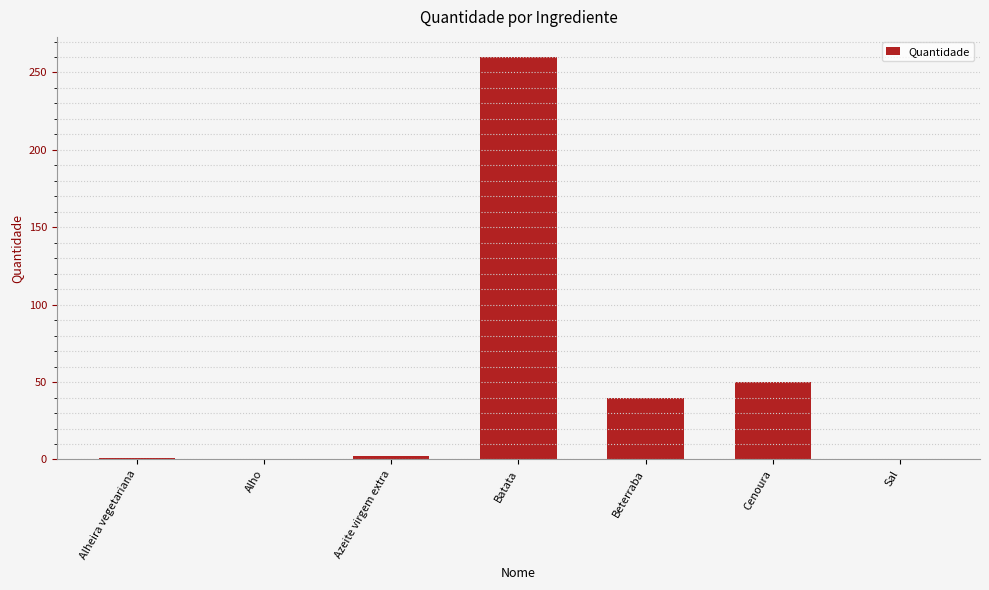

Between Beterraba and Batata, which is larger?

Batata